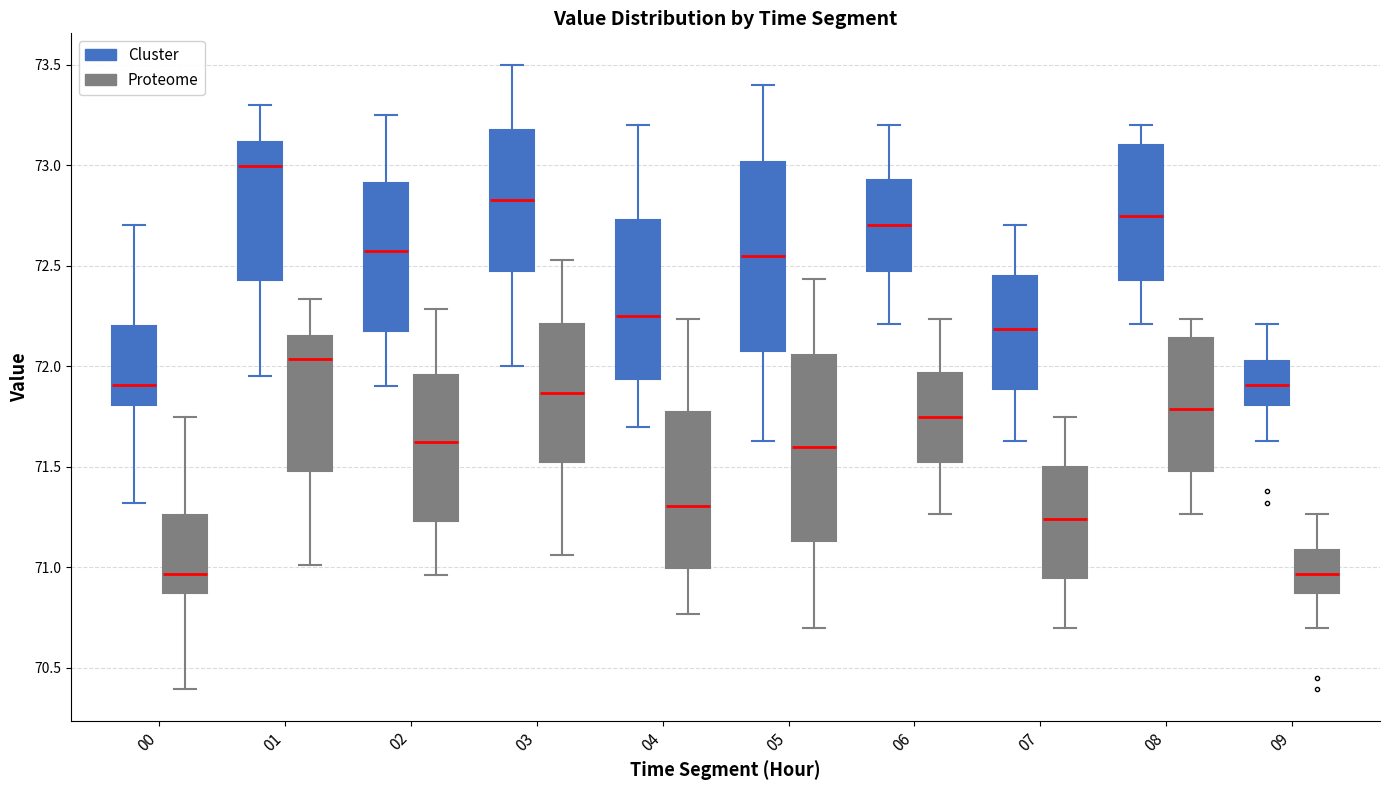

Reading left to right, transcribe this box plot: for each box, give where its median line is, the range the box spans, and where its two whiskers end, as read against the y-axis. The values are not printed on the chart, so give them approximately, as read against the axis.

00 (Cluster): median 71.90, box 71.80 to 72.20, whiskers 71.30 to 72.70
00 (Proteome): median 70.95, box 70.85 to 71.25, whiskers 70.40 to 71.75
01 (Cluster): median 73.00, box 72.45 to 73.10, whiskers 71.95 to 73.30
01 (Proteome): median 72.05, box 71.50 to 72.15, whiskers 71.00 to 72.35
02 (Cluster): median 72.60, box 72.20 to 72.90, whiskers 71.90 to 73.25
02 (Proteome): median 71.60, box 71.25 to 71.95, whiskers 70.95 to 72.30
03 (Cluster): median 72.85, box 72.50 to 73.20, whiskers 72.00 to 73.50
03 (Proteome): median 71.85, box 71.55 to 72.20, whiskers 71.05 to 72.55
04 (Cluster): median 72.25, box 71.95 to 72.75, whiskers 71.70 to 73.20
04 (Proteome): median 71.30, box 71.00 to 71.75, whiskers 70.75 to 72.25
05 (Cluster): median 72.55, box 72.10 to 73.00, whiskers 71.65 to 73.40
05 (Proteome): median 71.60, box 71.15 to 72.05, whiskers 70.70 to 72.45
06 (Cluster): median 72.70, box 72.50 to 72.95, whiskers 72.20 to 73.20
06 (Proteome): median 71.75, box 71.55 to 71.95, whiskers 71.25 to 72.25
07 (Cluster): median 72.20, box 71.90 to 72.45, whiskers 71.65 to 72.70
07 (Proteome): median 71.25, box 70.95 to 71.50, whiskers 70.70 to 71.75
08 (Cluster): median 72.75, box 72.45 to 73.10, whiskers 72.20 to 73.20
08 (Proteome): median 71.80, box 71.50 to 72.15, whiskers 71.25 to 72.25
09 (Cluster): median 71.90, box 71.80 to 72.05, whiskers 71.65 to 72.20
09 (Proteome): median 70.95, box 70.85 to 71.10, whiskers 70.70 to 71.25